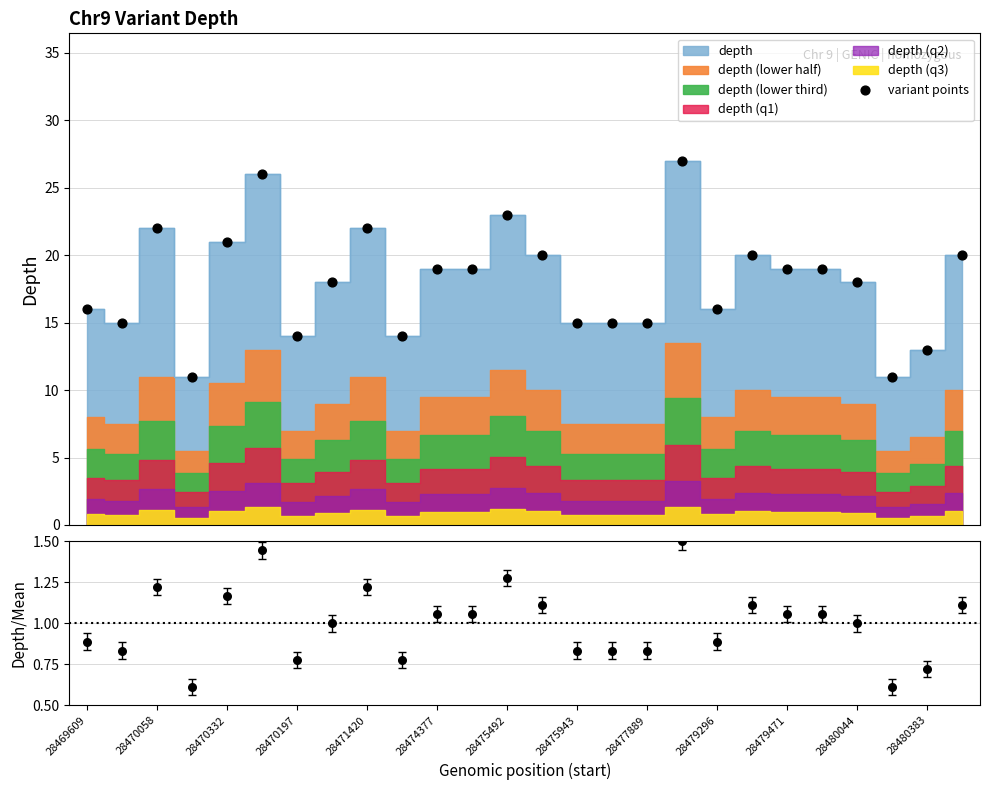

What is the change in value from 10 to 20?

+8